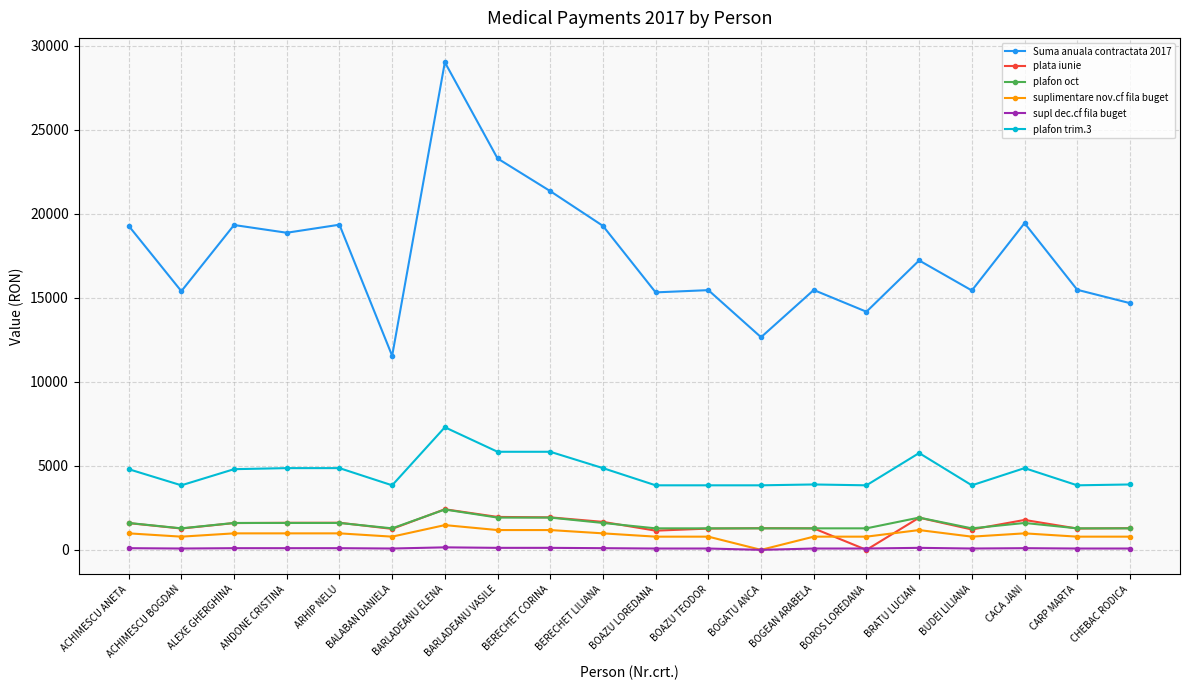

What is the sum of all plafon trim.3 values?

92277.6